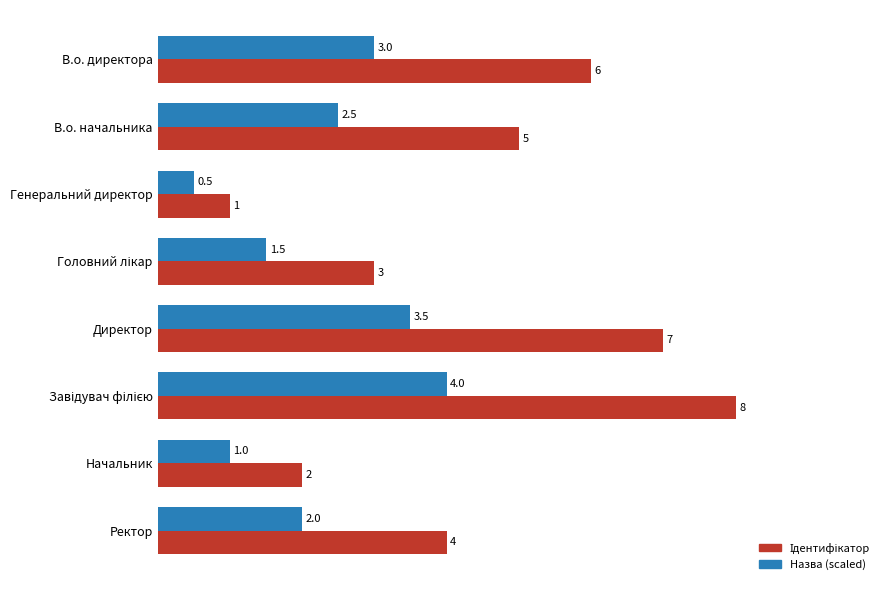

At which label does Назва (scaled) reach its minimum?

Генеральний директор